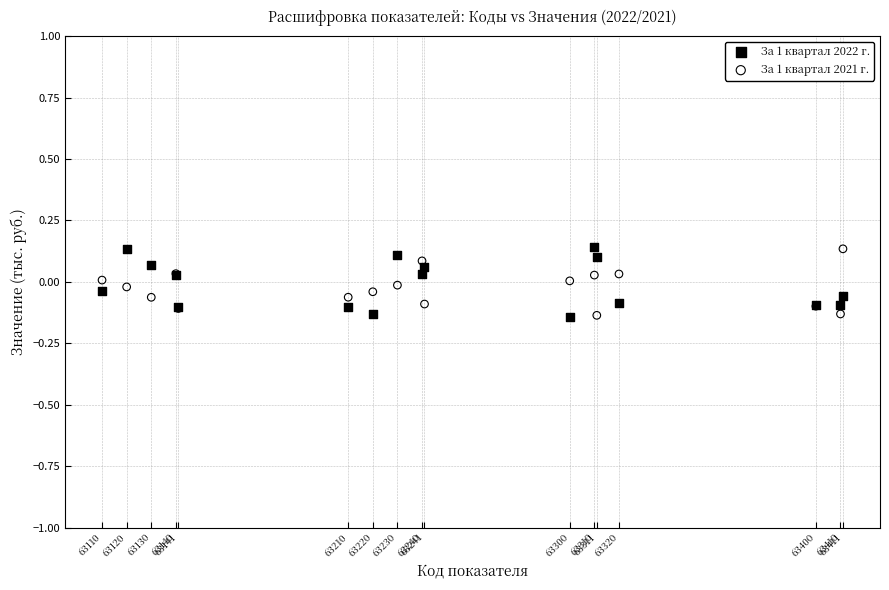

What is the X range (max minus min) for the scatter plot?

301.0